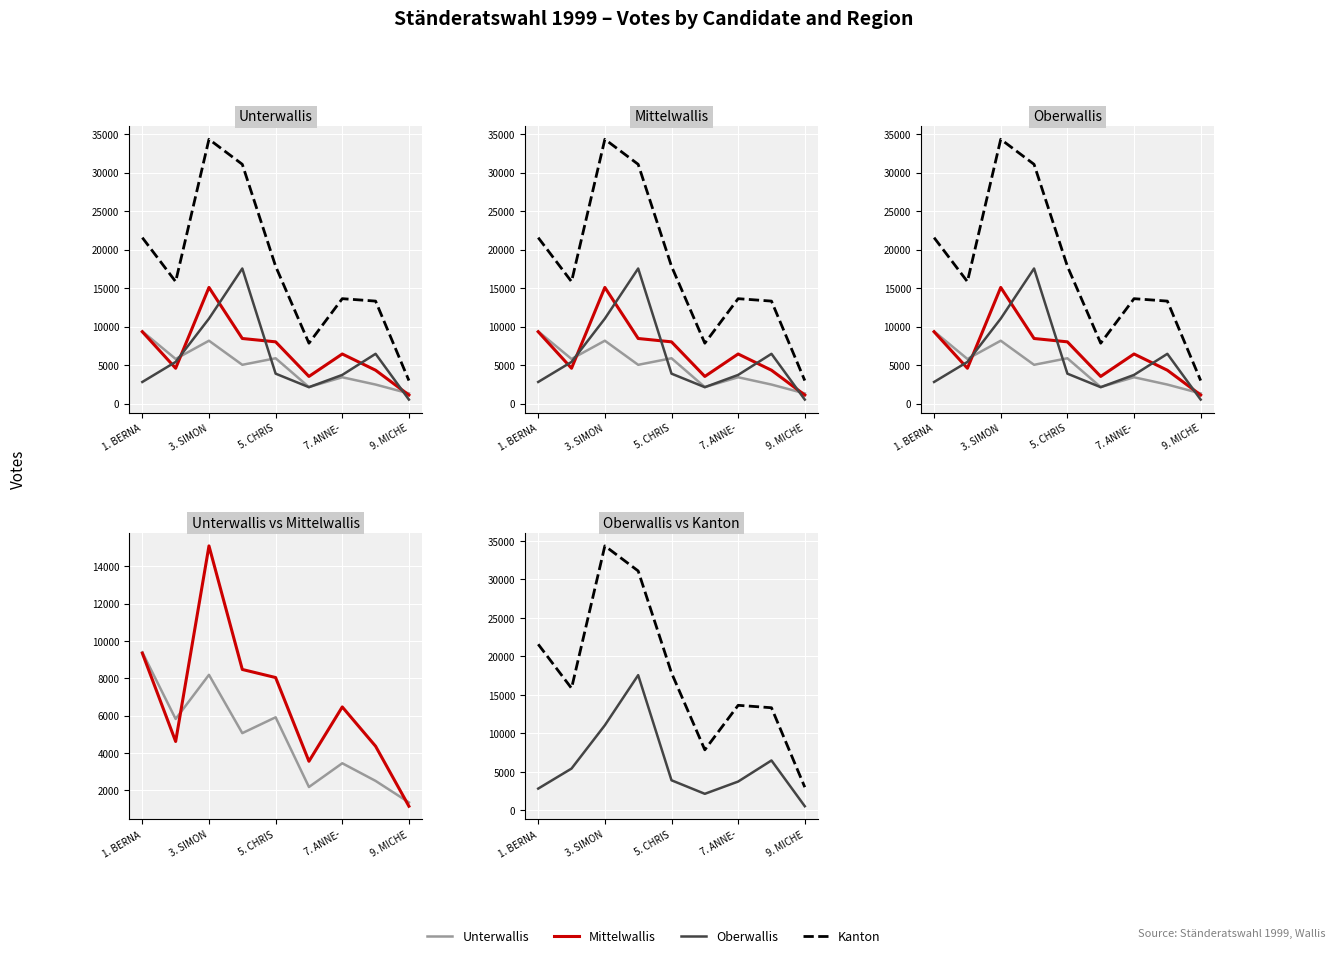

List the series in order of their peak value, lowest first.

Unterwallis, Mittelwallis, Oberwallis, Kanton